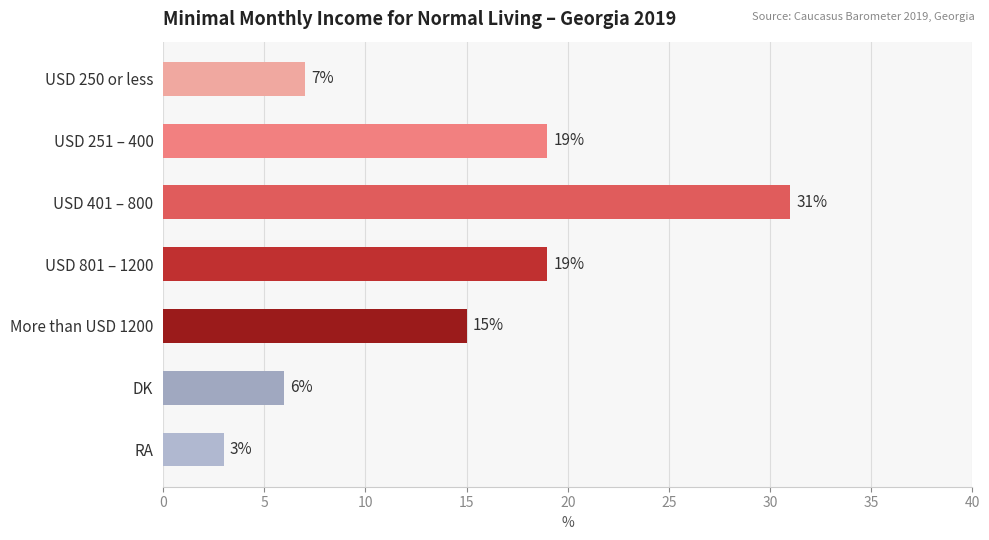

What is the maximum value shown in the chart?

31